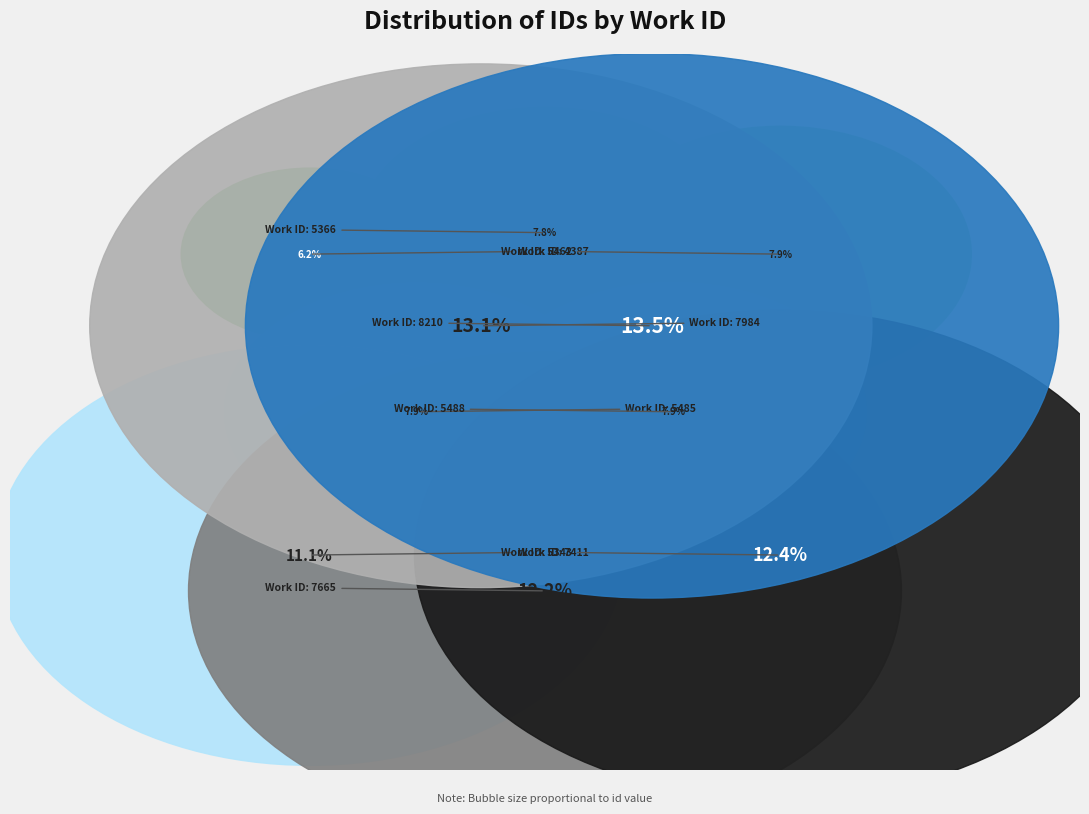

Does 5343 account for over 50% of the chart?

No